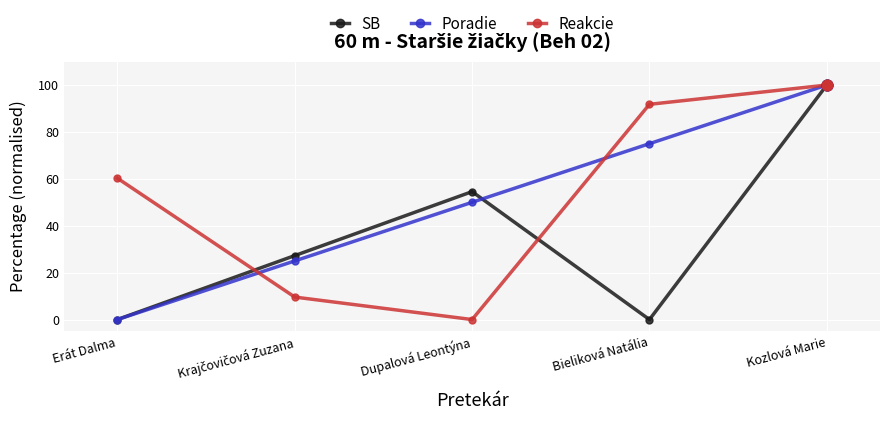

What is the total value across all series at Kozlová Marie?

300.0